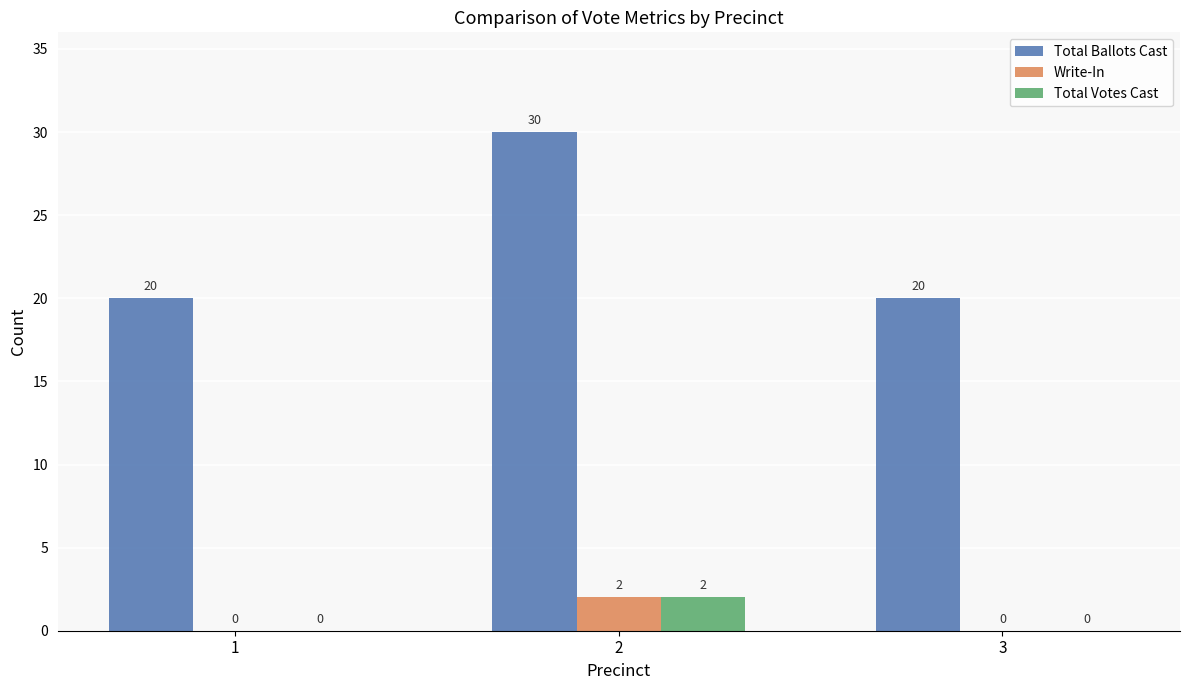

At which category is the sum across all series the highest?

2